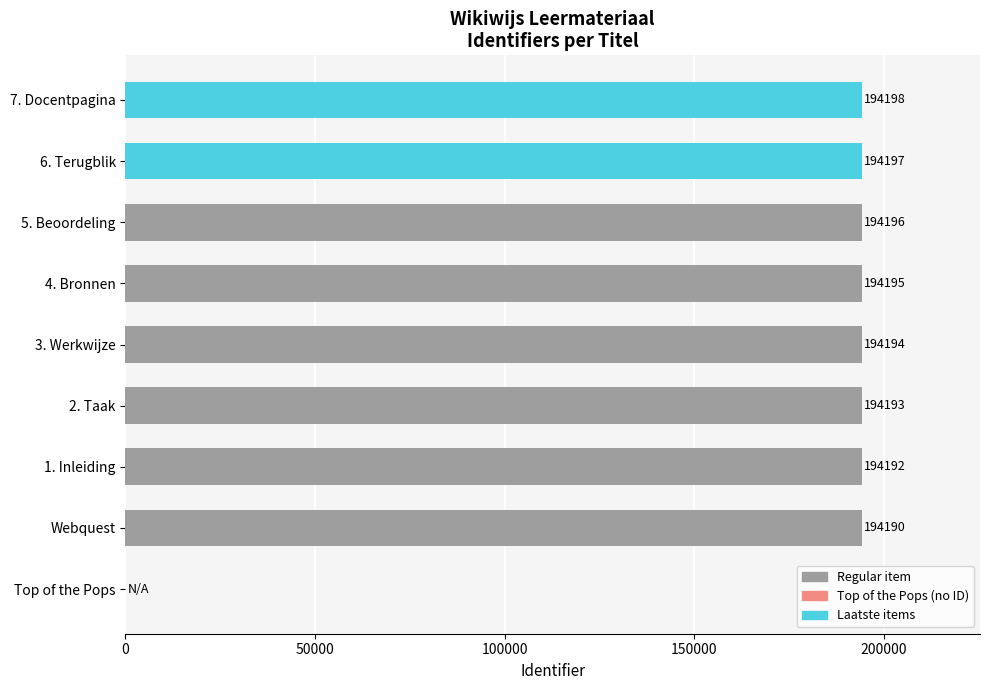

True or false: the data shows -118587 at Top of the Pops.

False